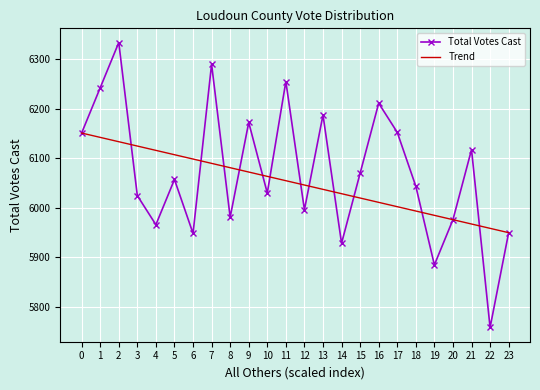

What is the total value across all series at 16?

12222.3